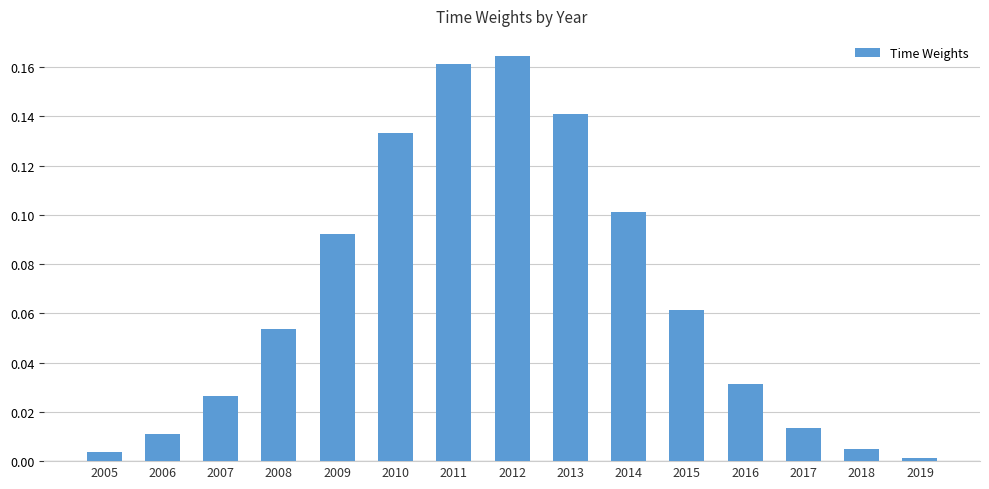

The value at 2018 is 0.0. True or false?

True